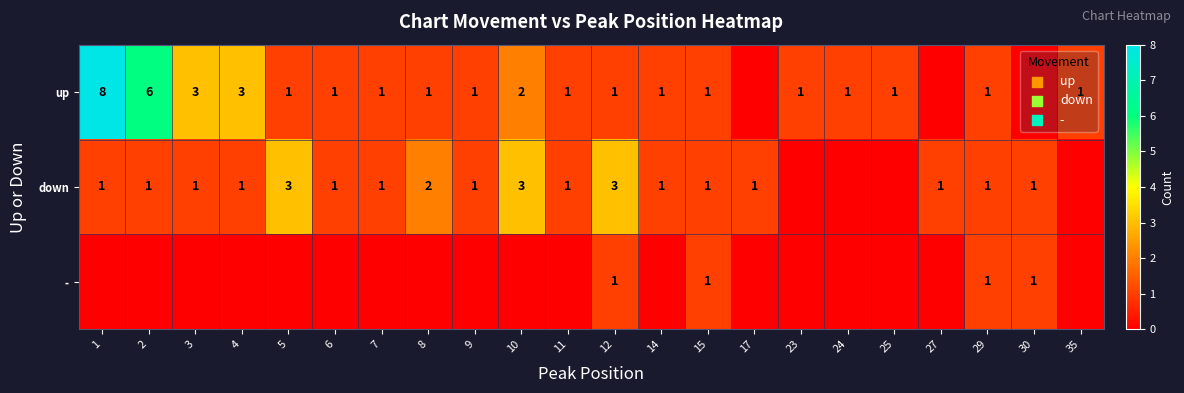

True or false: down has a value of 0 at 2.

False